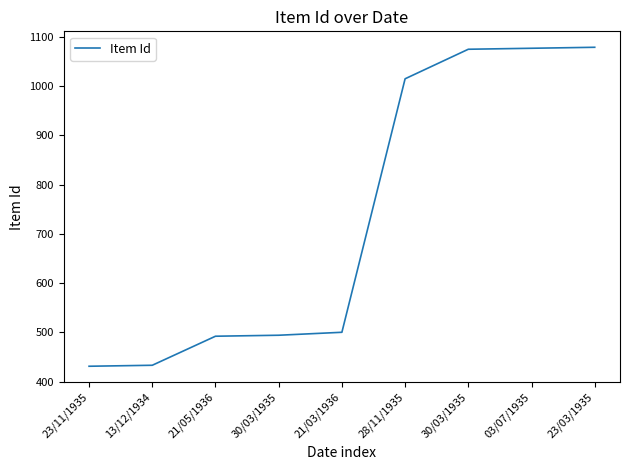

What is the difference between the values at 28/11/1935 and 03/07/1935?

62